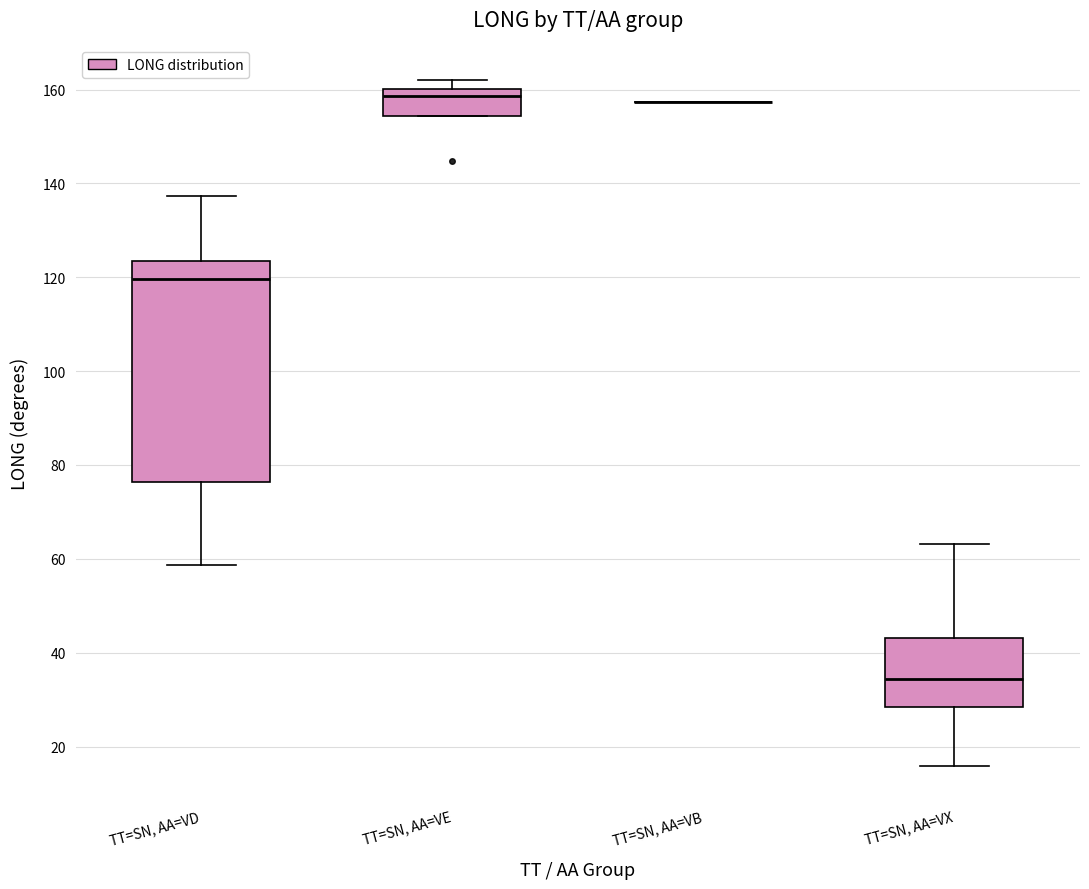

Where is the upper edge of the box for TT=SN, AA=VE on the y-axis? The values are not printed on the chart, so give them approximately, as read against the axis.

160